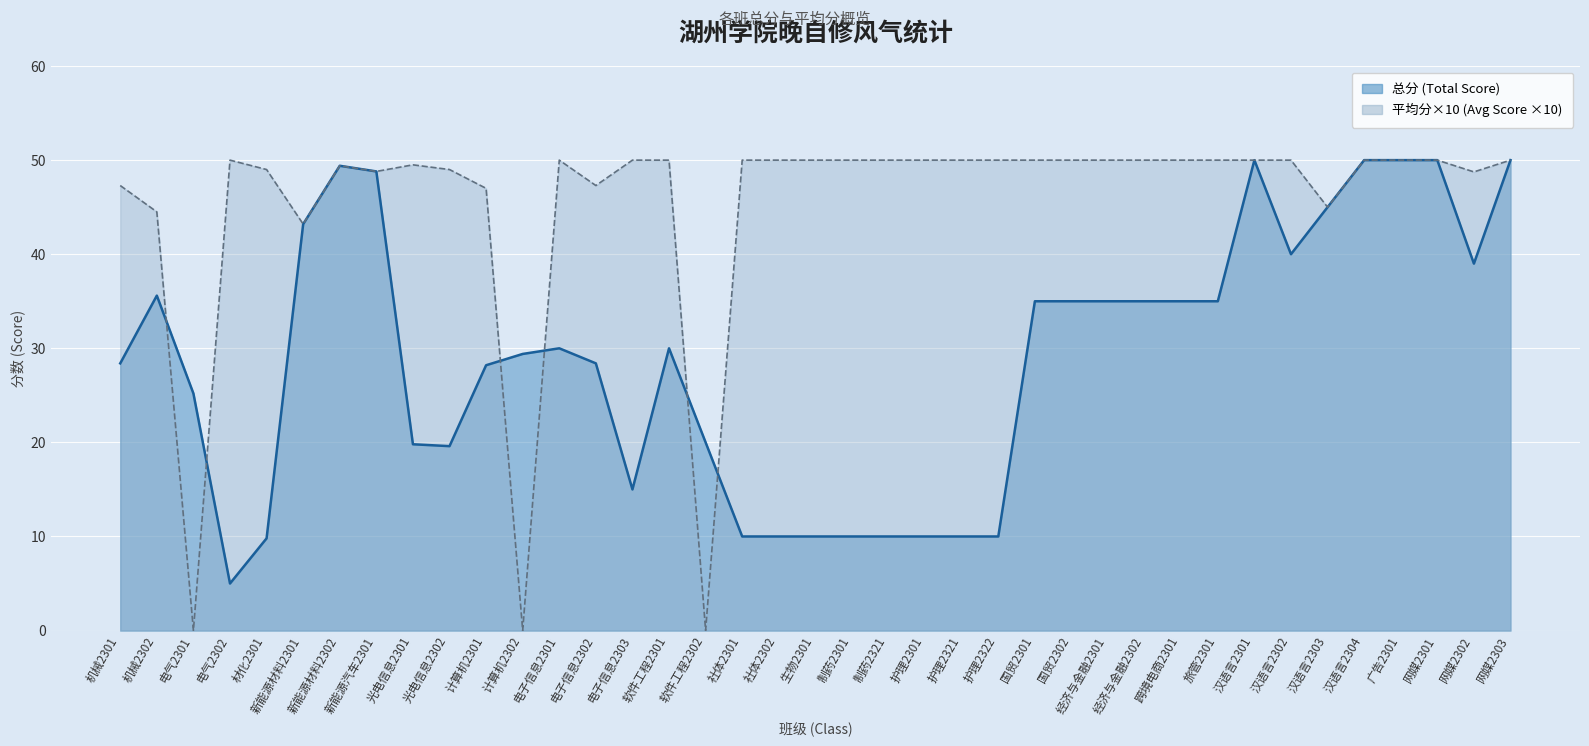

Which series has the largest range (max minus min)?

平均分 (Avg Score)